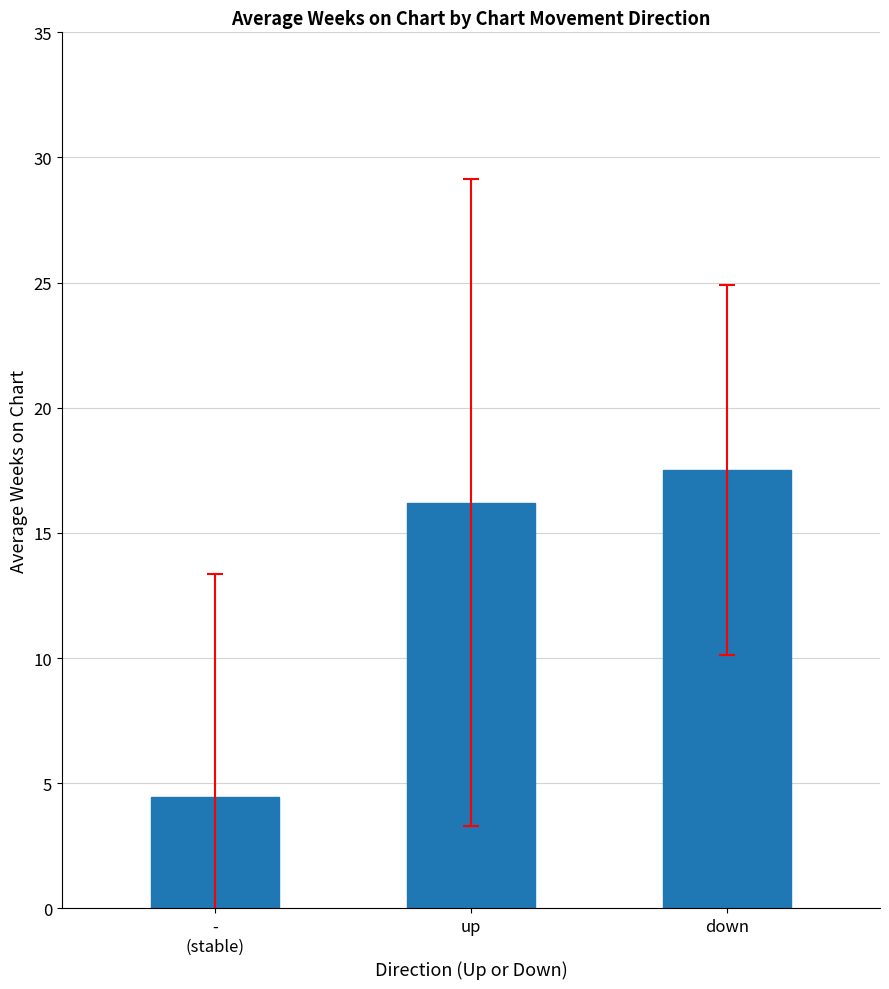

What is the sum of all values?

38.1